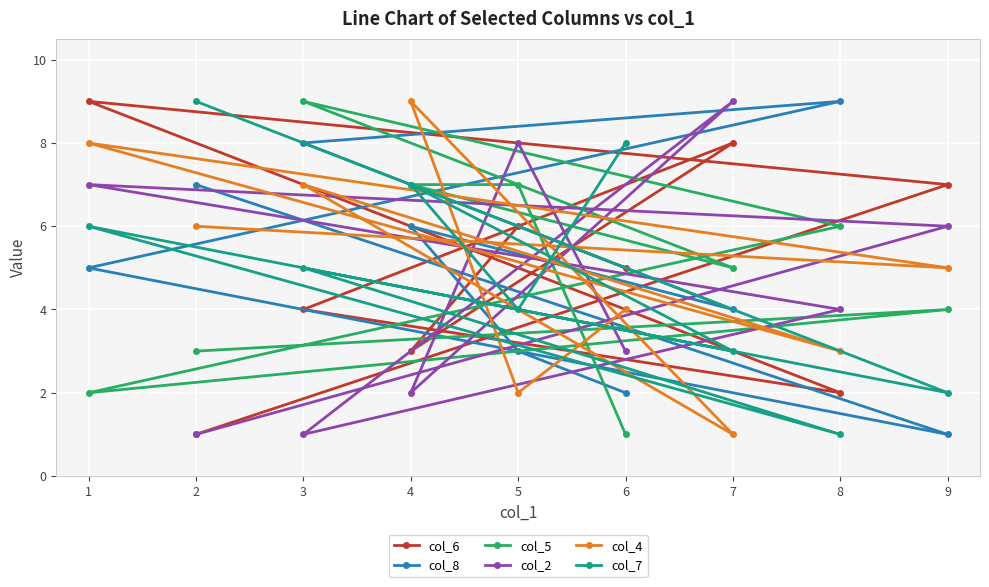

What is the difference between the maximum and minimum values in the col_2 series?

8